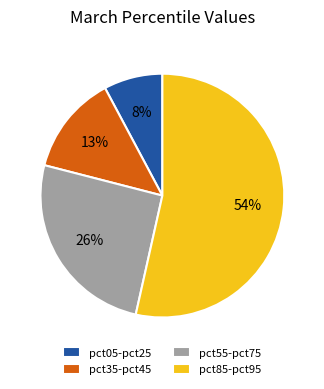

Is it true that pct85-pct95 is 54% of the pie?

True